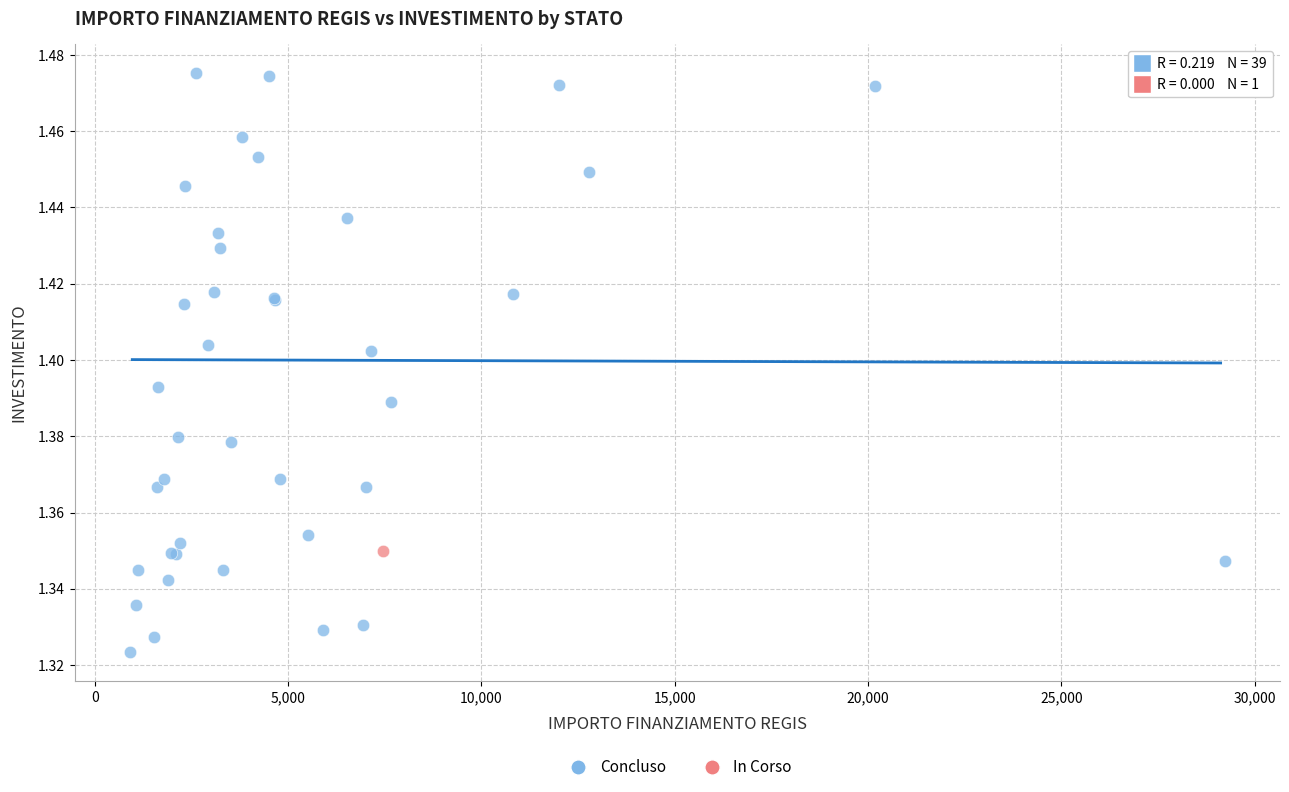

What are all the series names shown in the legend?

Concluso, In Corso